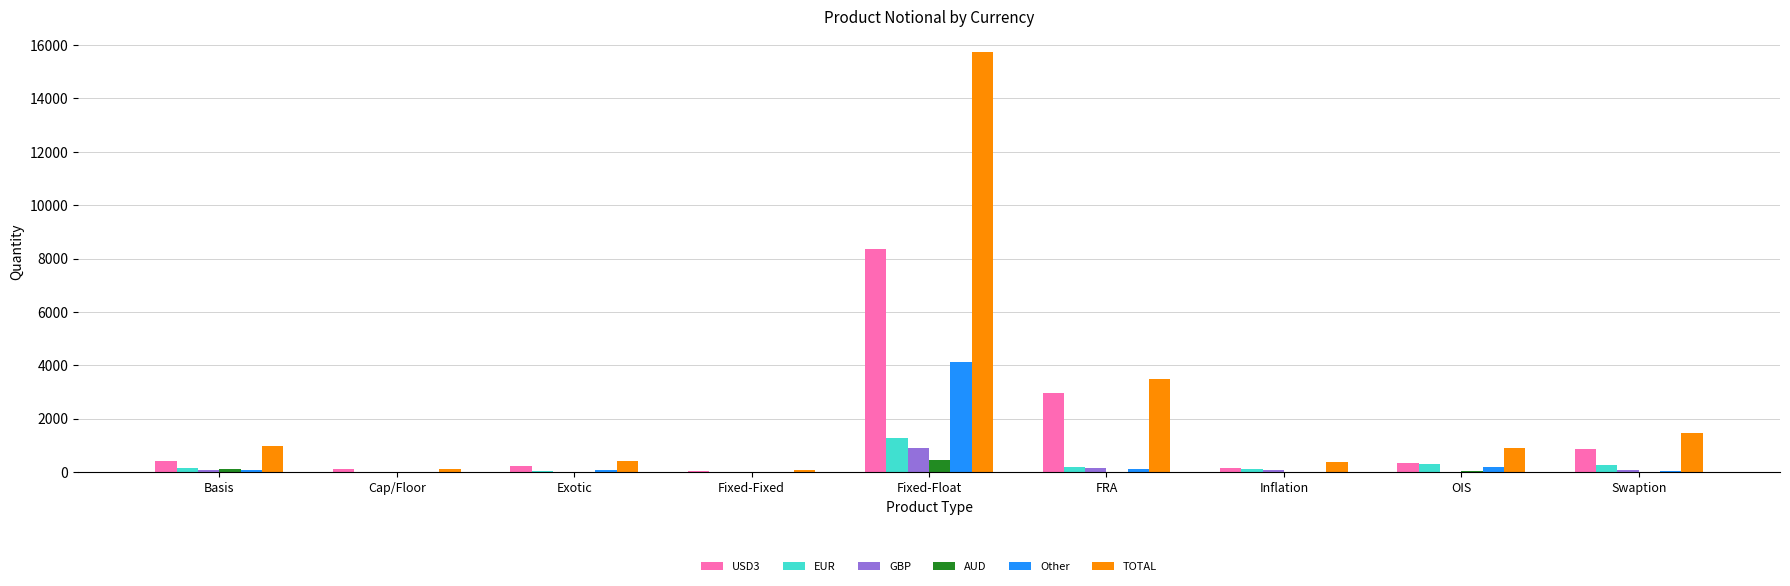

Which category has the highest value in the USD3 series?

Fixed-Float